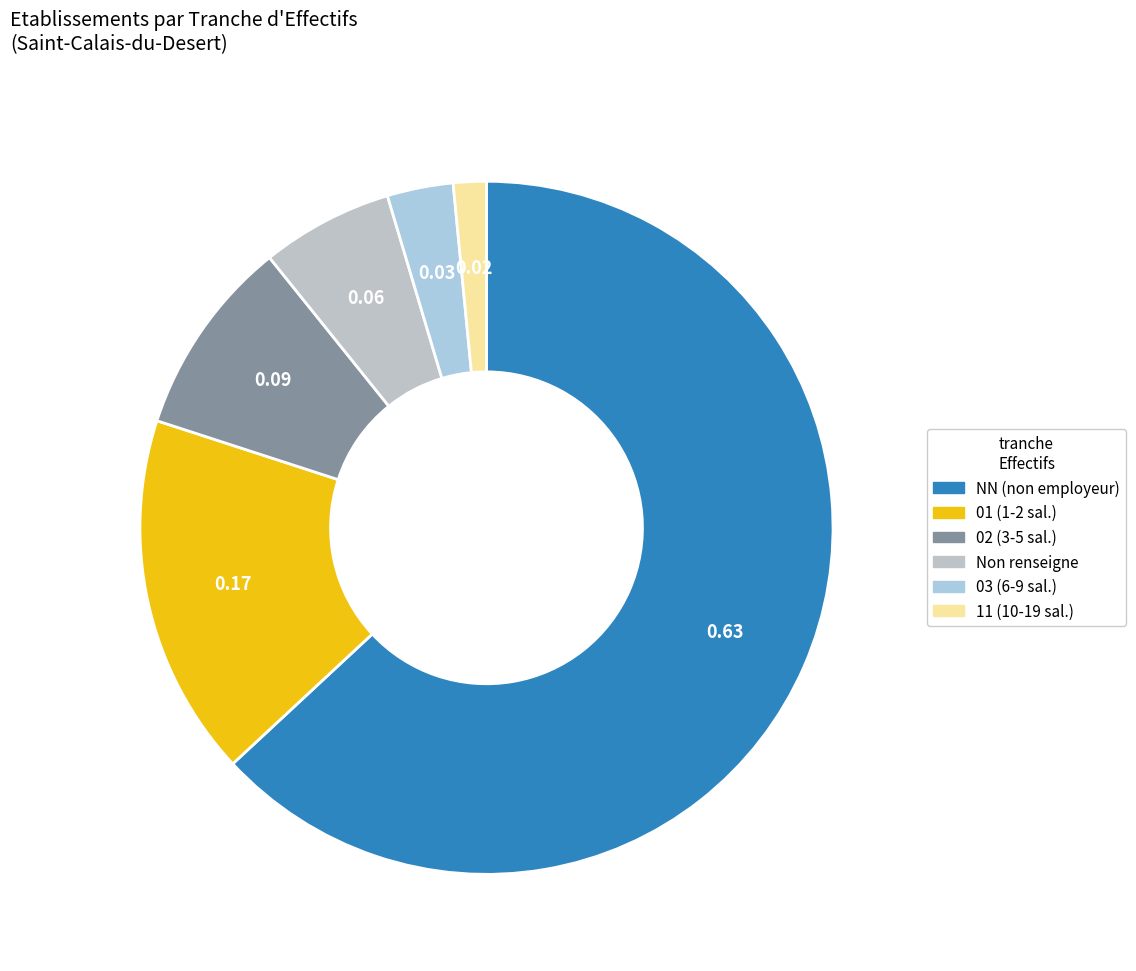

How many segments does this pie chart have?

6